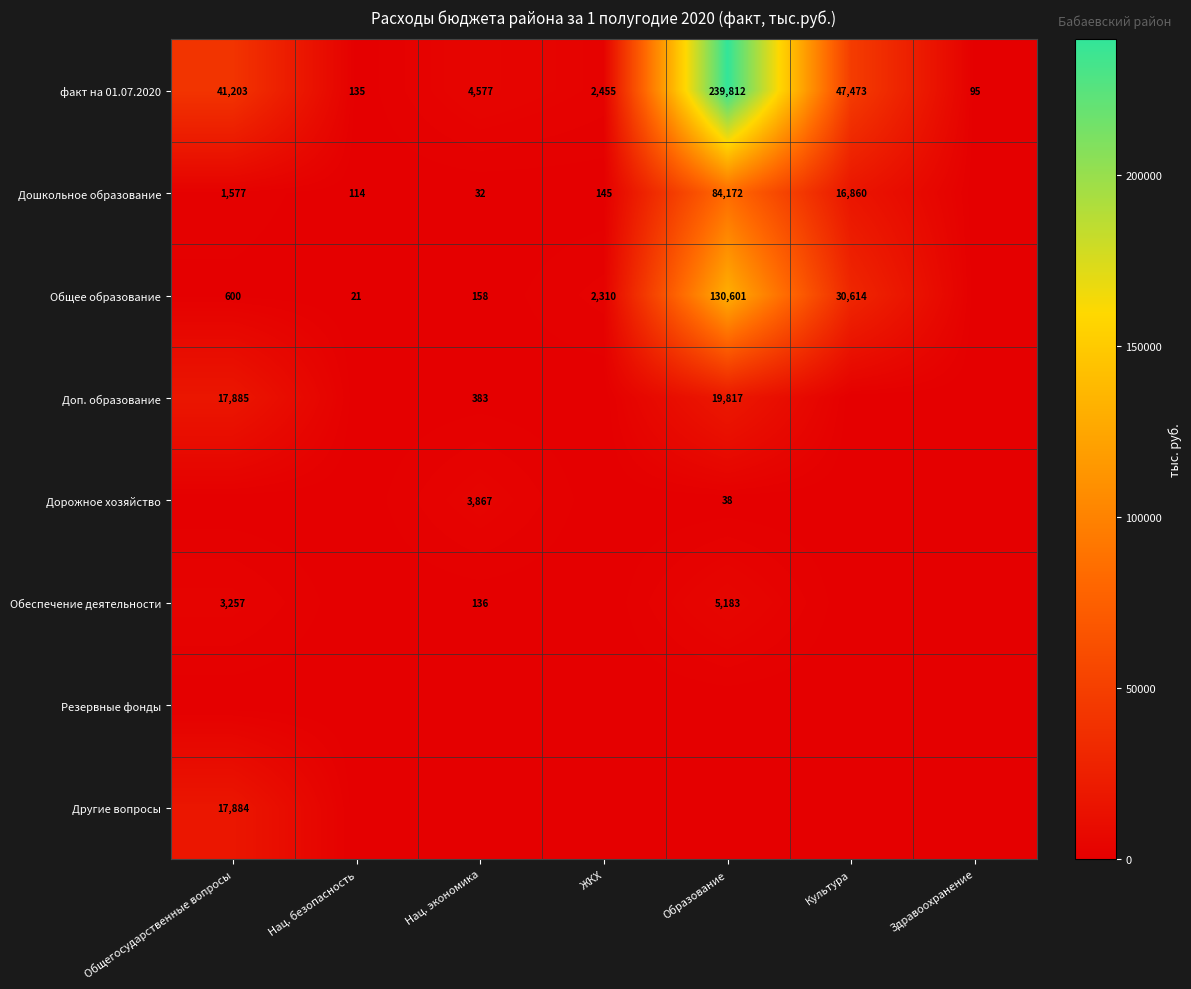

What is the maximum value shown in the chart?

239811.6